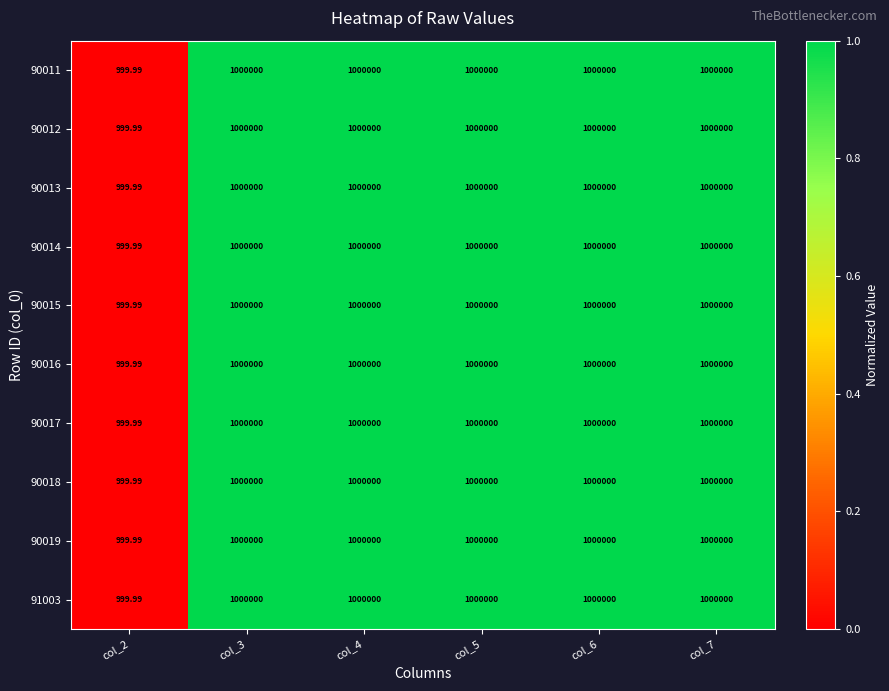

Which label corresponds to the smallest value in the chart?

col_2